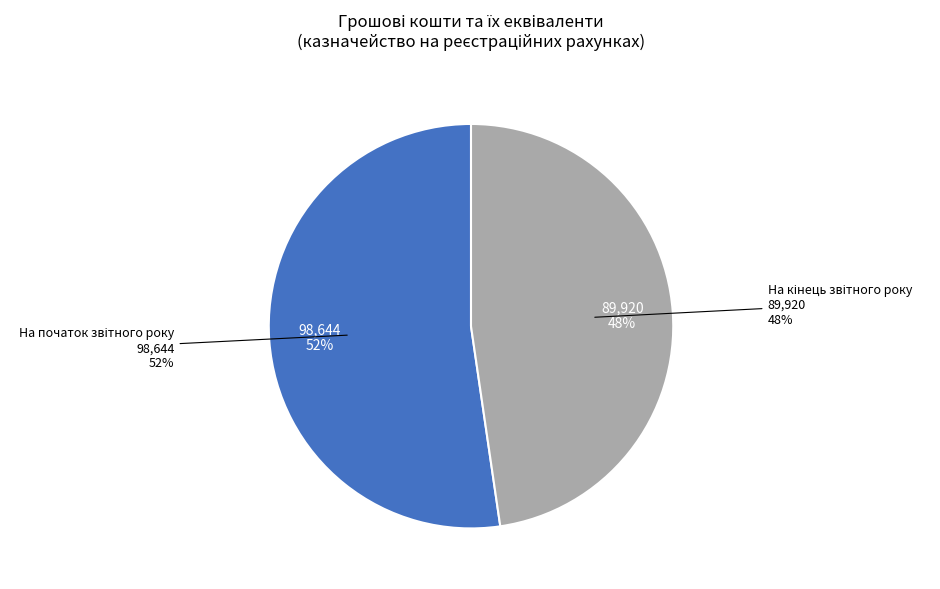

Is it true that На початок звітного року is 39% of the pie?

False